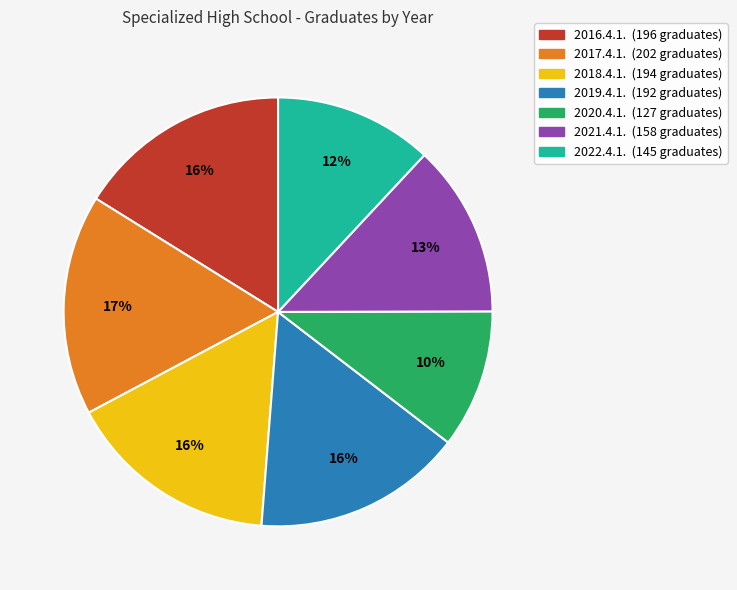

Is there any slice that represents more than half of the pie?

No